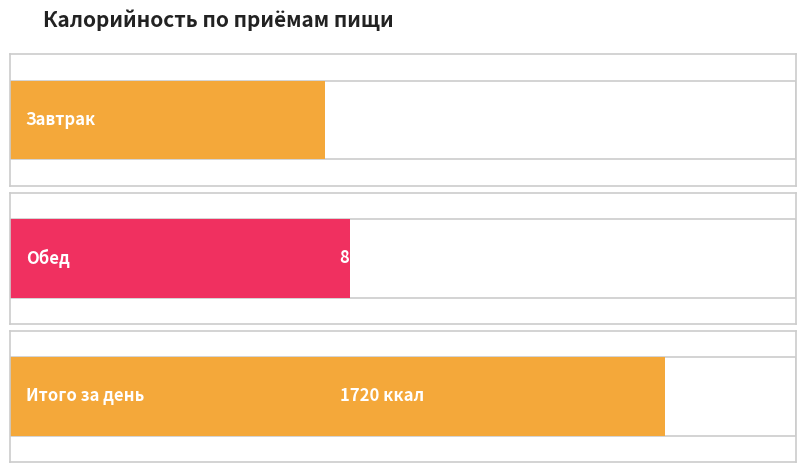

What is the label of the 1st bar from the right?

Итого за день